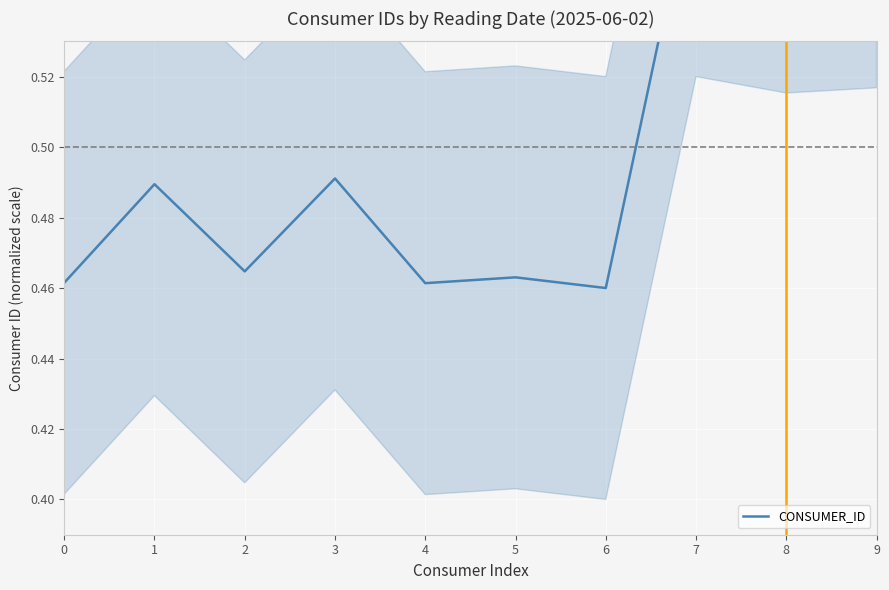

Reading right to left, what are all the values shown in this chart?

9=0.6	8=0.6	7=0.6	6=0.5	5=0.5	4=0.5	3=0.5	2=0.5	1=0.5	0=0.5